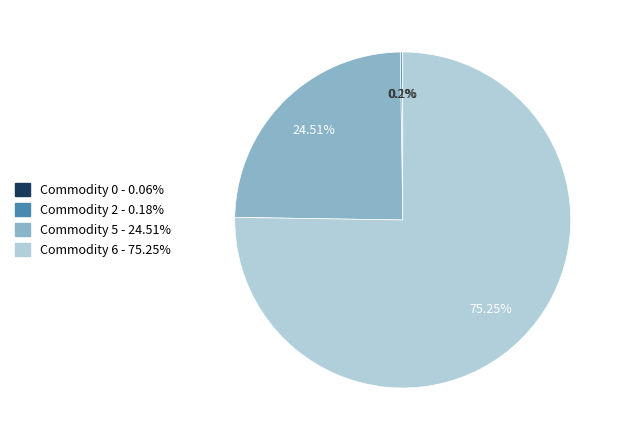

Is there any slice that represents more than half of the pie?

Yes